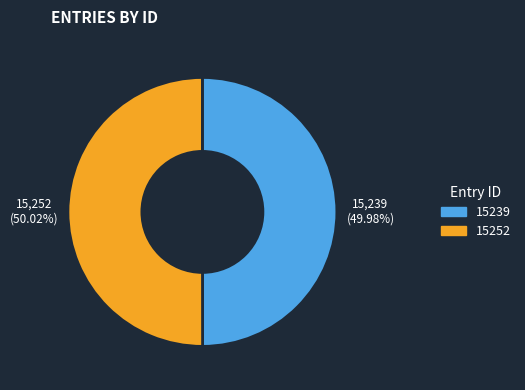

To the nearest percent, what portion does 15239 represent?

50%